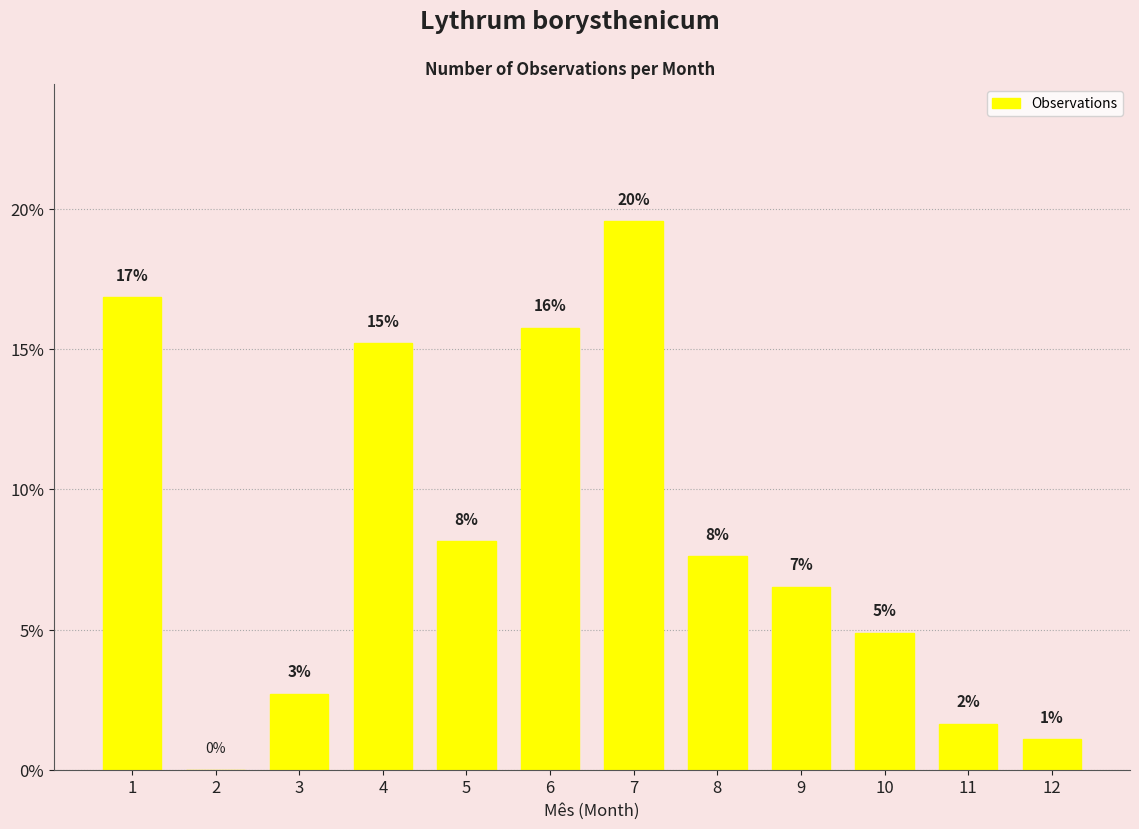

What is the ratio of the value at 4 to the value at 5?

1.9